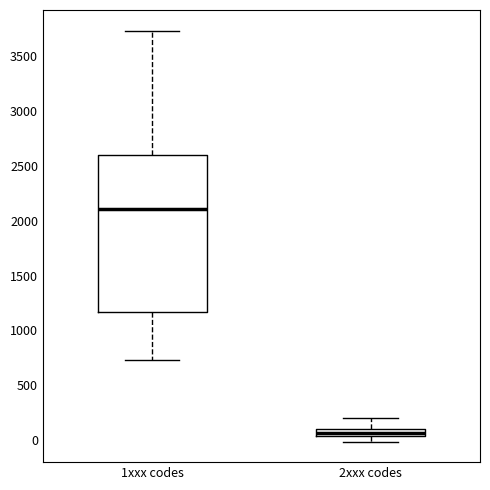

Where does the lower whisker of the box for 1xxx codes end on the y-axis? The values are not printed on the chart, so give them approximately, as read against the axis.

750